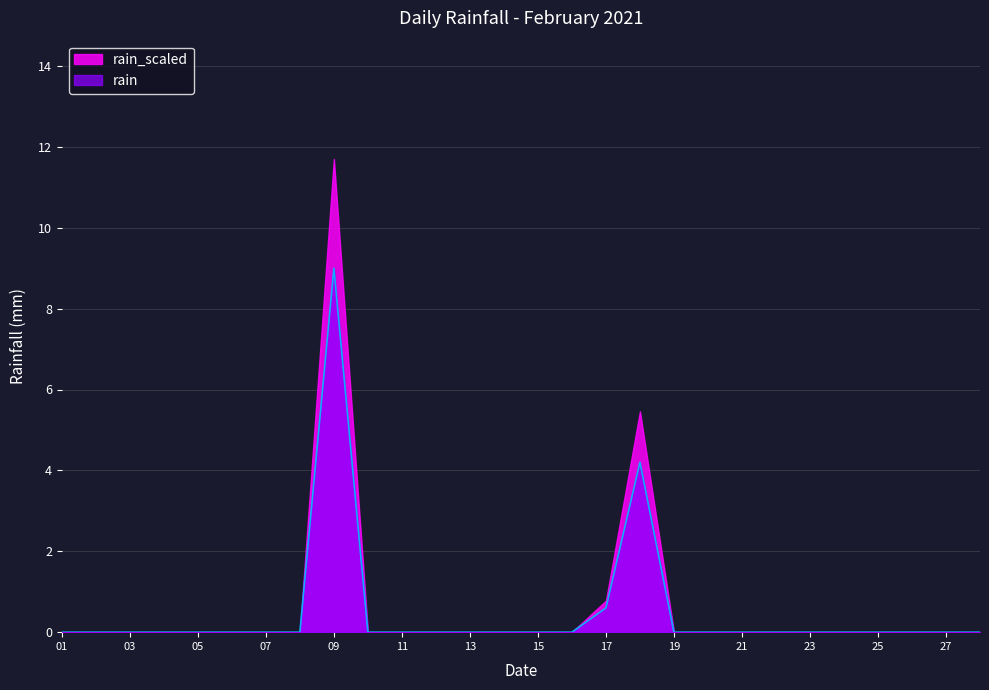

Rank the series by their maximum value, from highest to lowest.

rain_scaled, rain